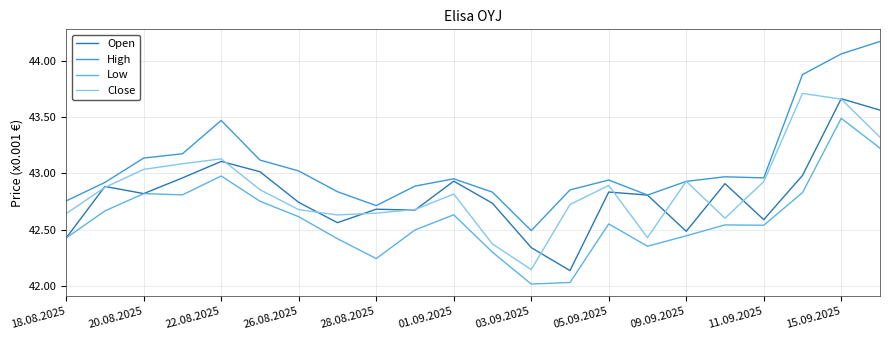

What are all the series names shown in the legend?

Open, High, Low, Close